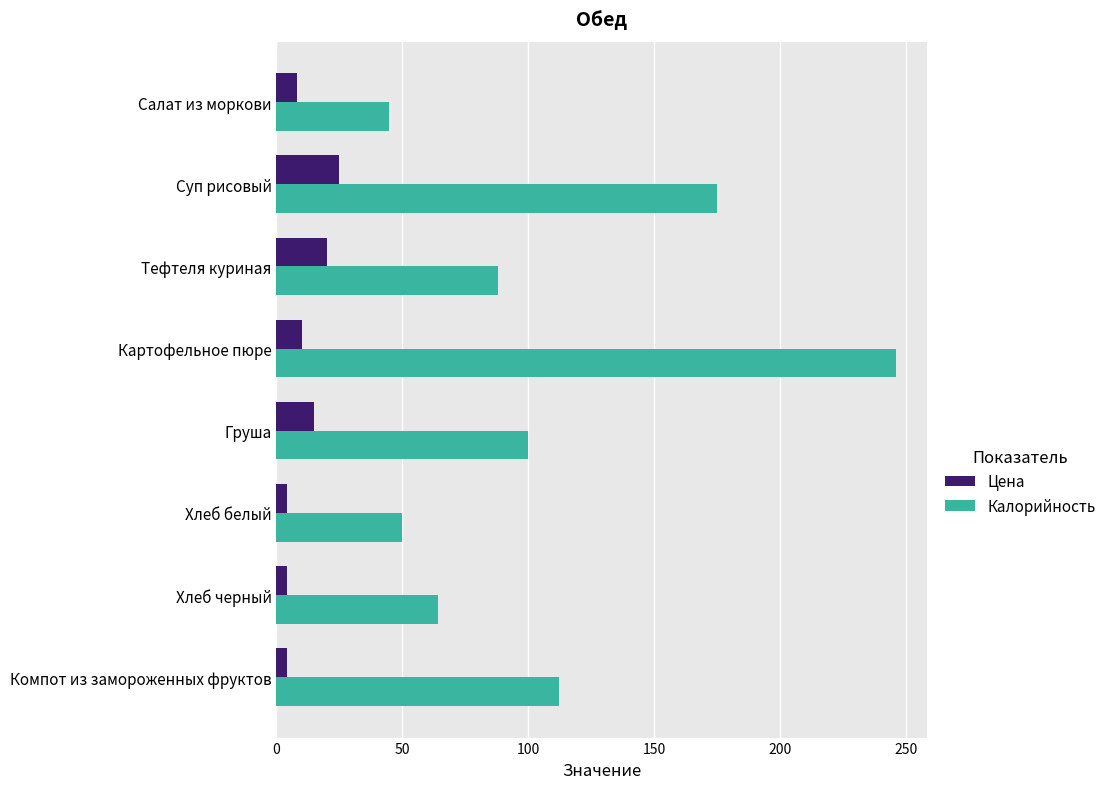

Count the Цена values in the range 4 to 20.

7